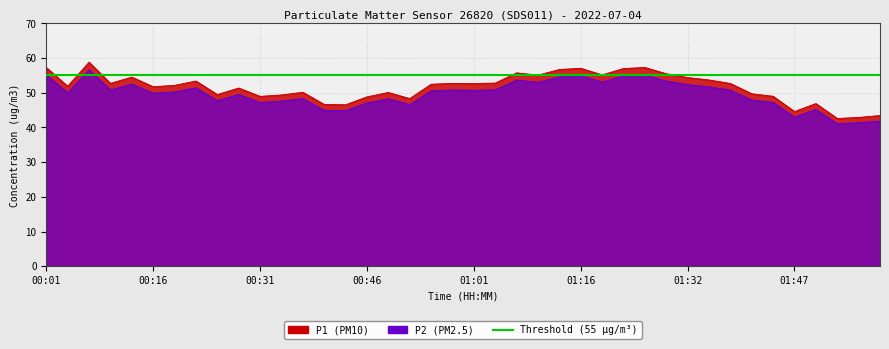

At which label does P1 reach its minimum?

01:53